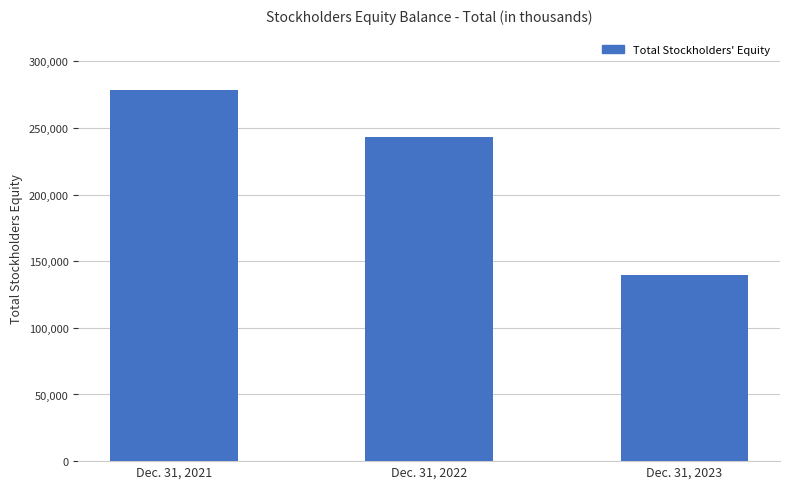

Reading left to right, transcribe all the data shown in this chart.

Dec. 31, 2021=278526	Dec. 31, 2022=243376	Dec. 31, 2023=139424